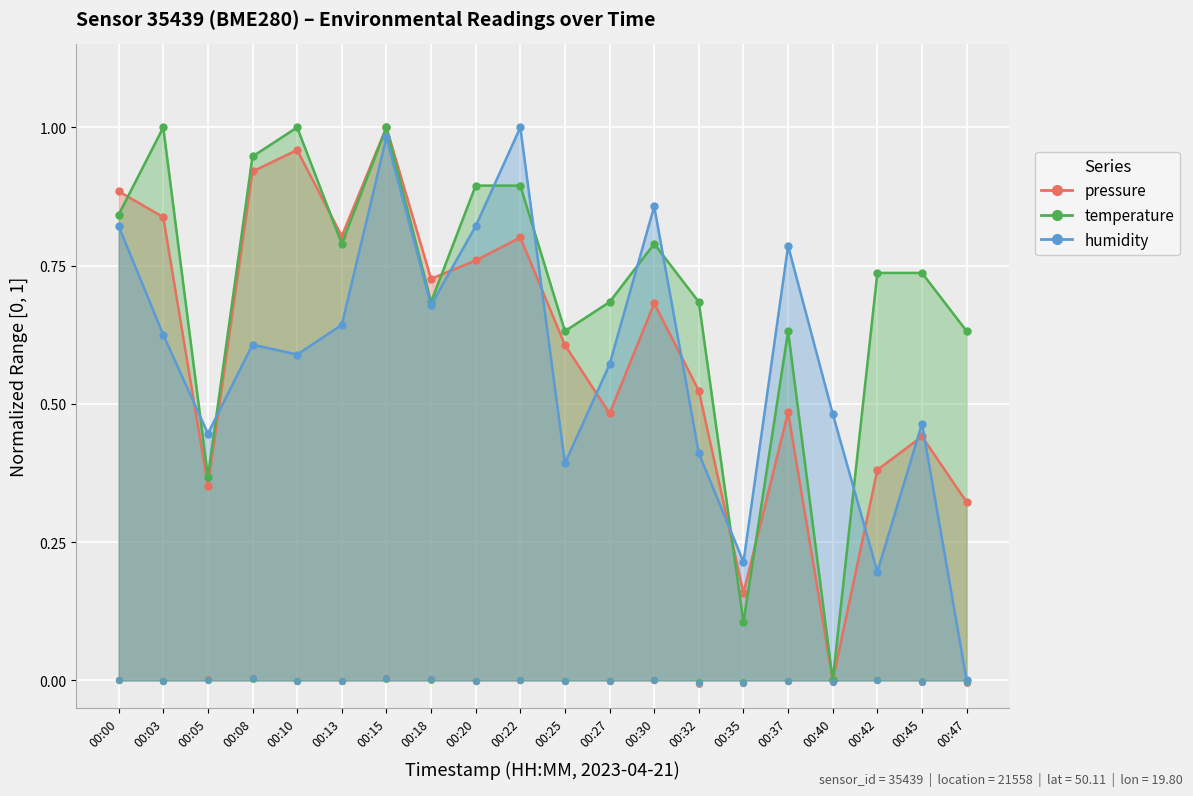

Which series reaches the minimum Y coordinate?

pressure